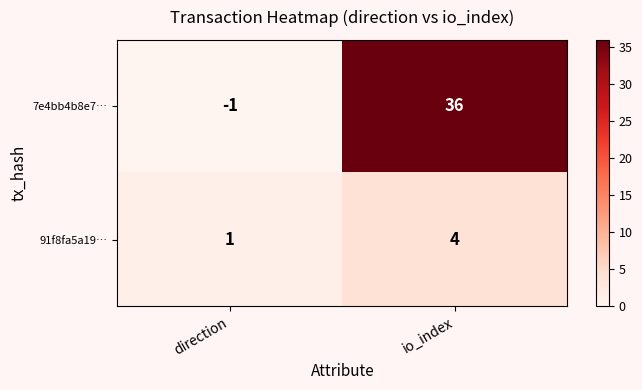

Which category has the highest value in the 7e4bb4b8e7… series?

io_index